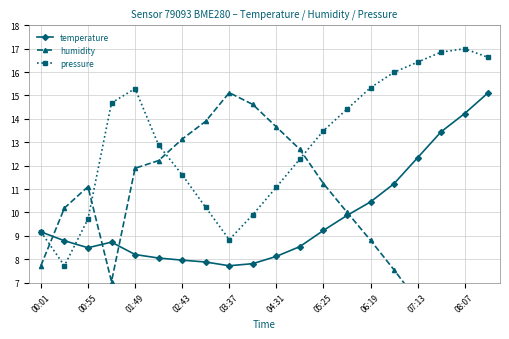

True or false: pressure has more than 1 points higher than both neighbors.

True